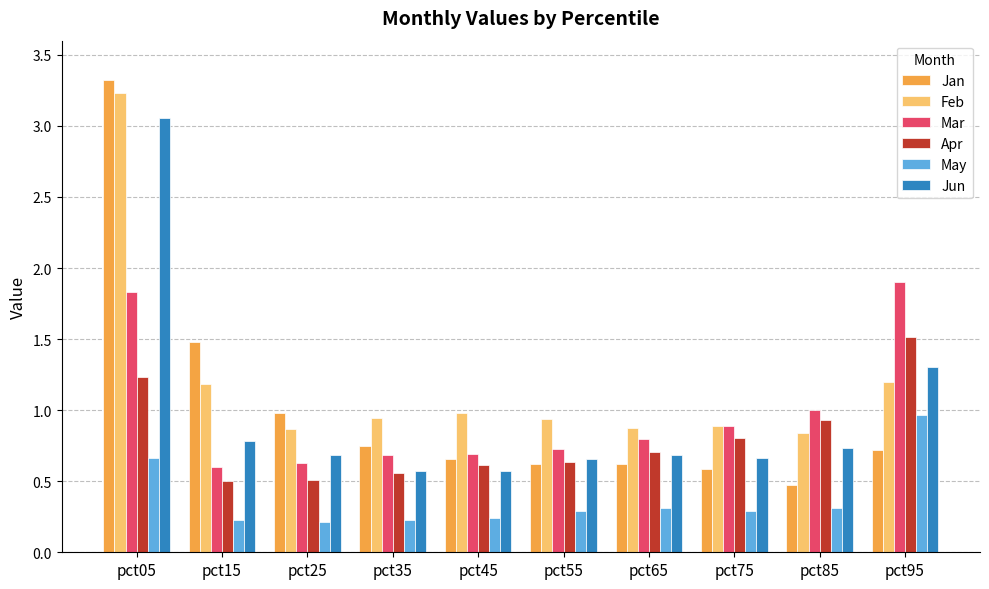

Rank the series by their maximum value, from highest to lowest.

Jan, Feb, Jun, Mar, Apr, May